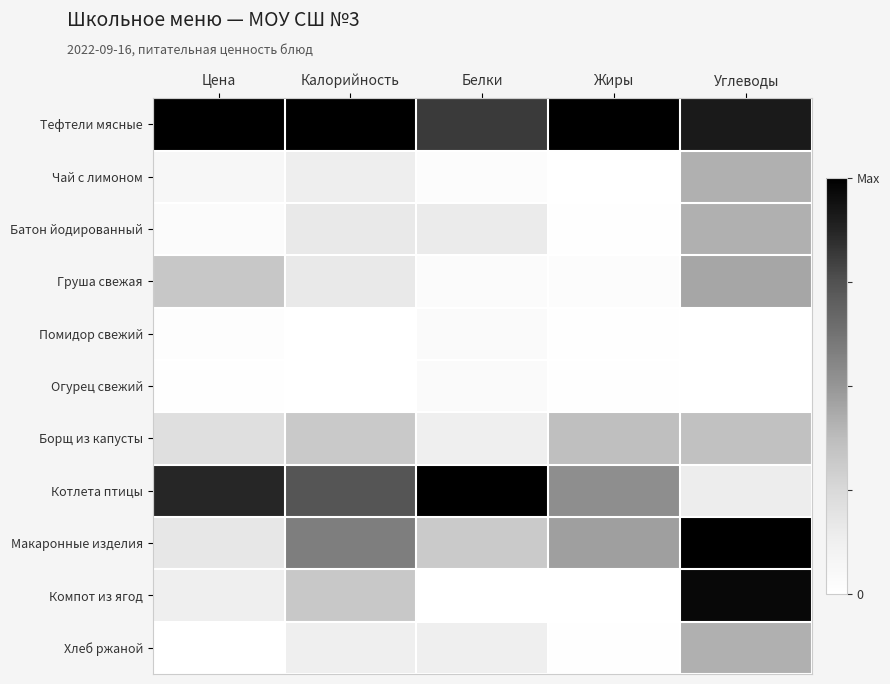

At Жиры, list the series in order from largest to smallest.

Тефтели мясные, Котлета птицы, Макаронные изделия, Борщ из капусты, Груша свежая, Батон йодированный, Хлеб ржаной, Помидор свежий, Огурец свежий, Чай с лимоном, Компот из ягод